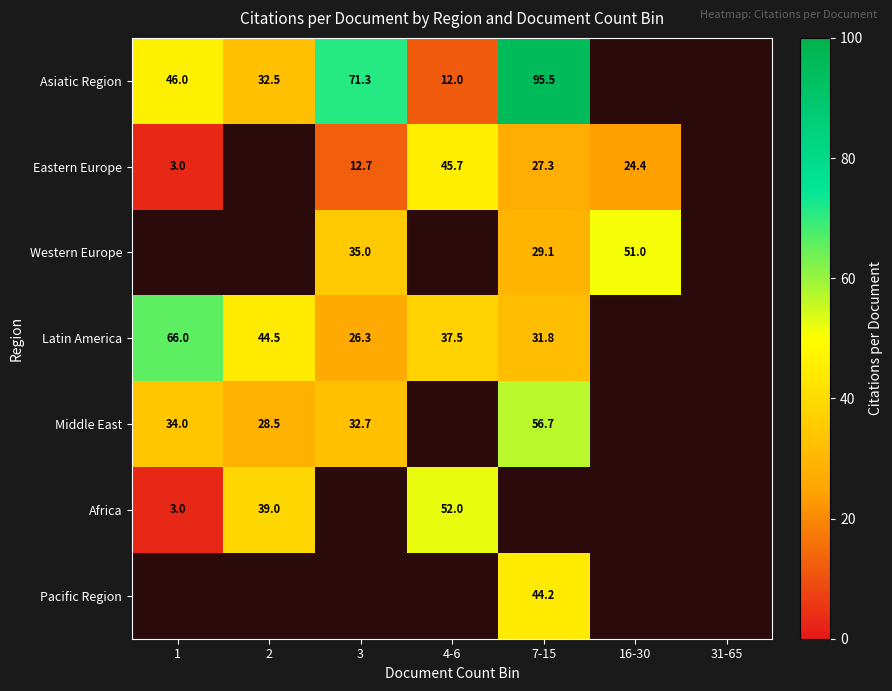

Is it true that Asiatic Region equals 169.4 at 7-15?

False